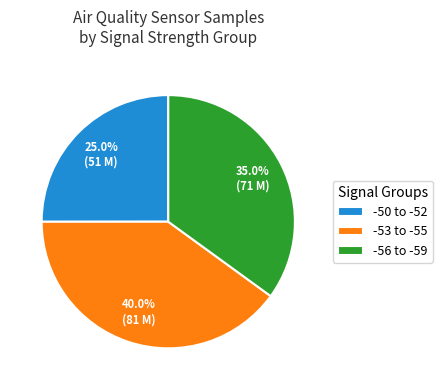

Between -50 to -52 and -53 to -55, which is larger?

-53 to -55